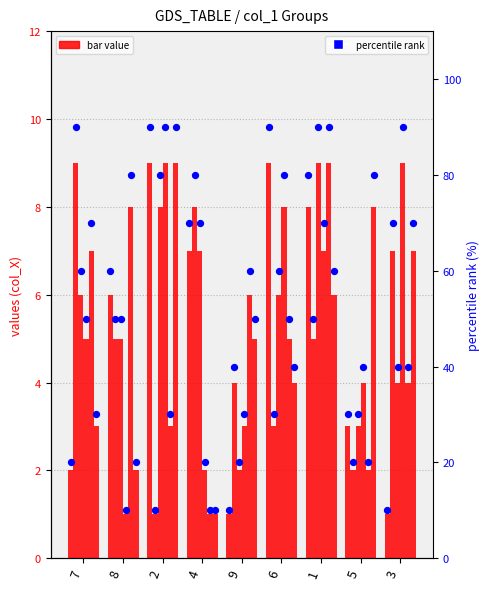

At which category is the sum across all series the highest?

1